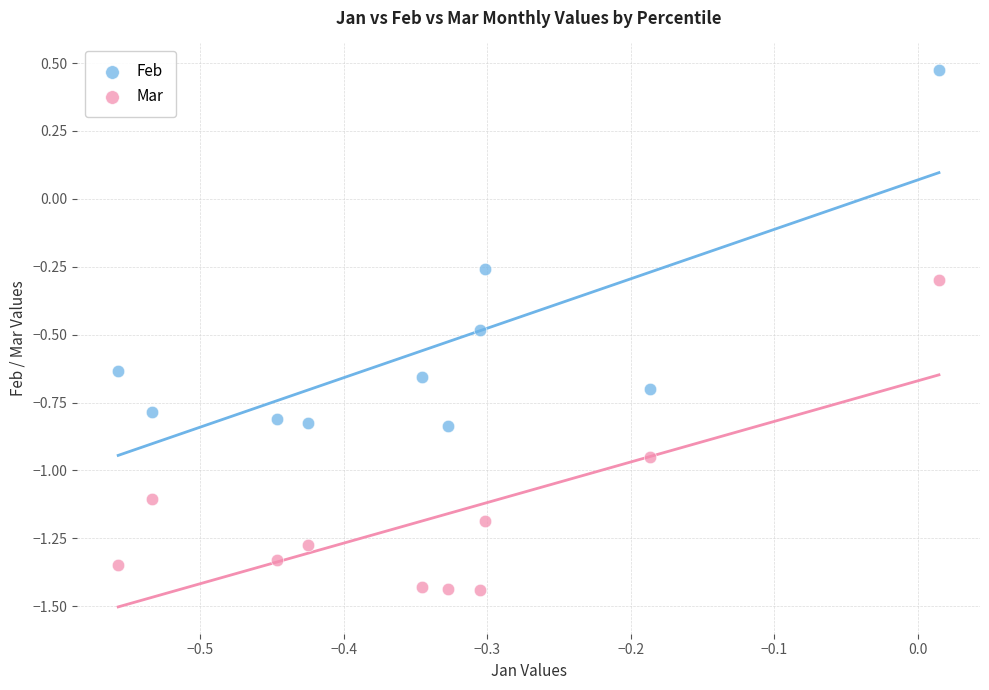

Which series contains the lowest Y value?

Mar